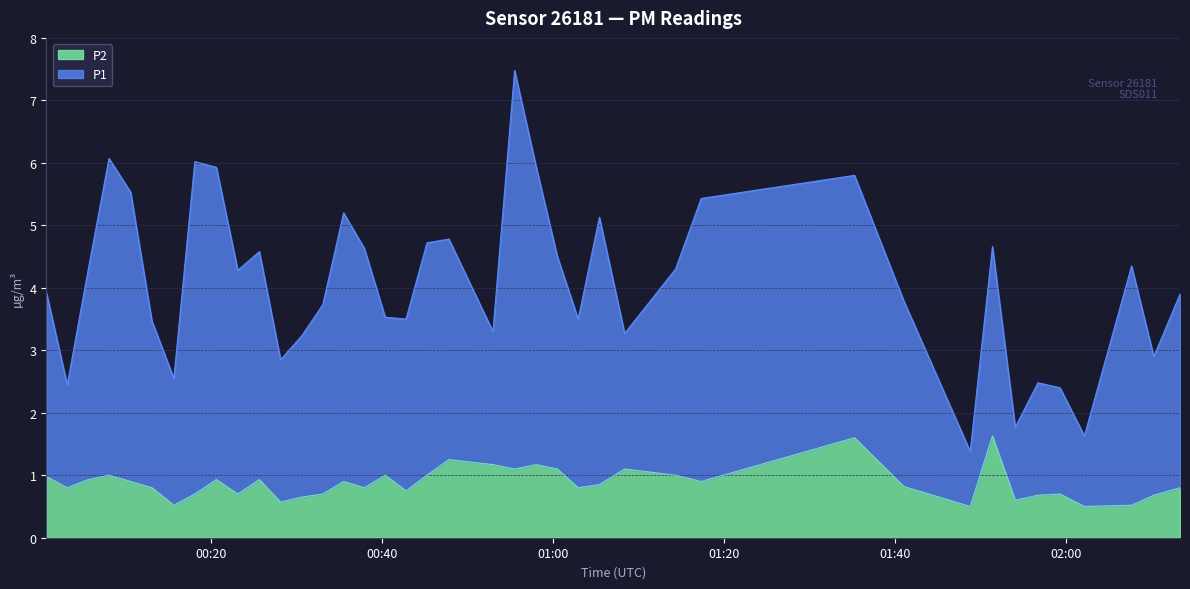

How many series are shown in this chart?

2